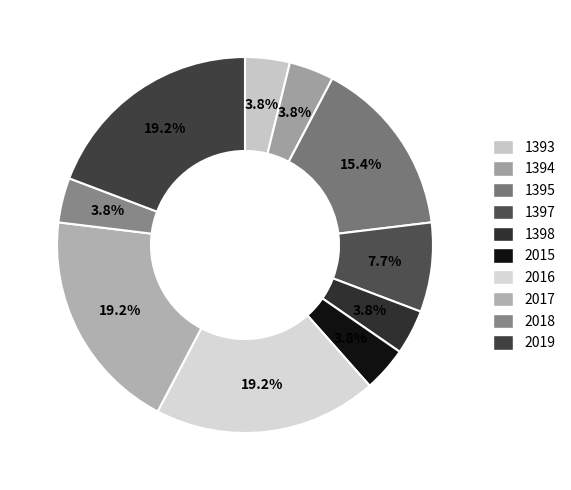

What percentage is the 1393 slice, to the nearest percent?

4%